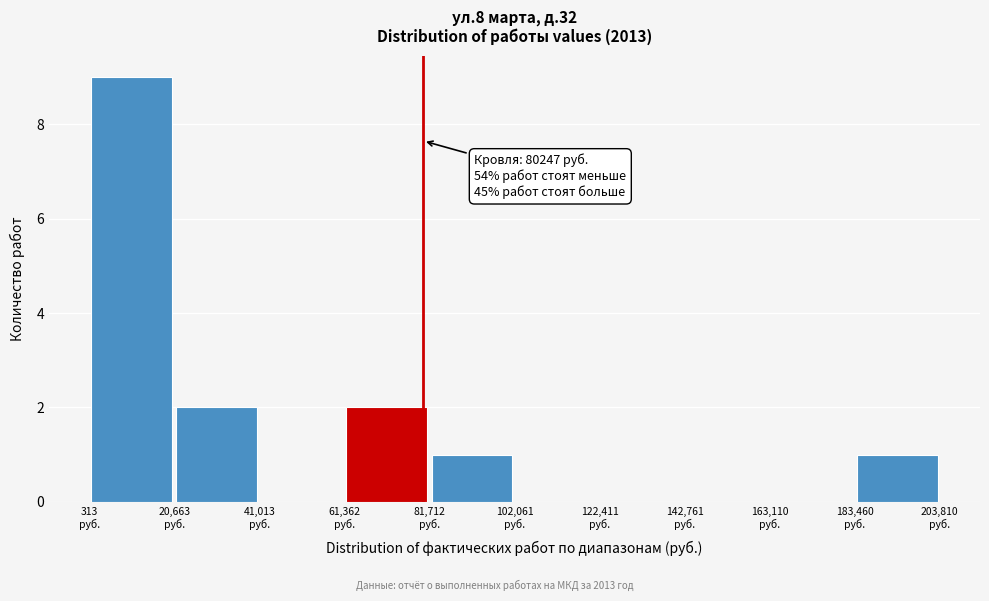

Which range on the x-axis has the tallest bar?

0 to 20000